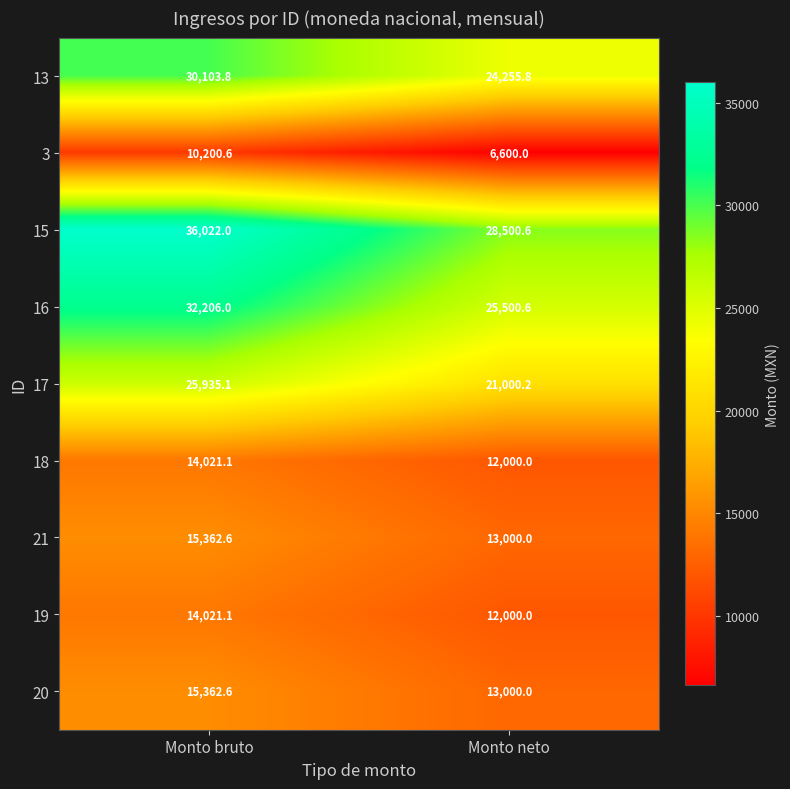

At how many categories does at least one series exceed 33102?

1